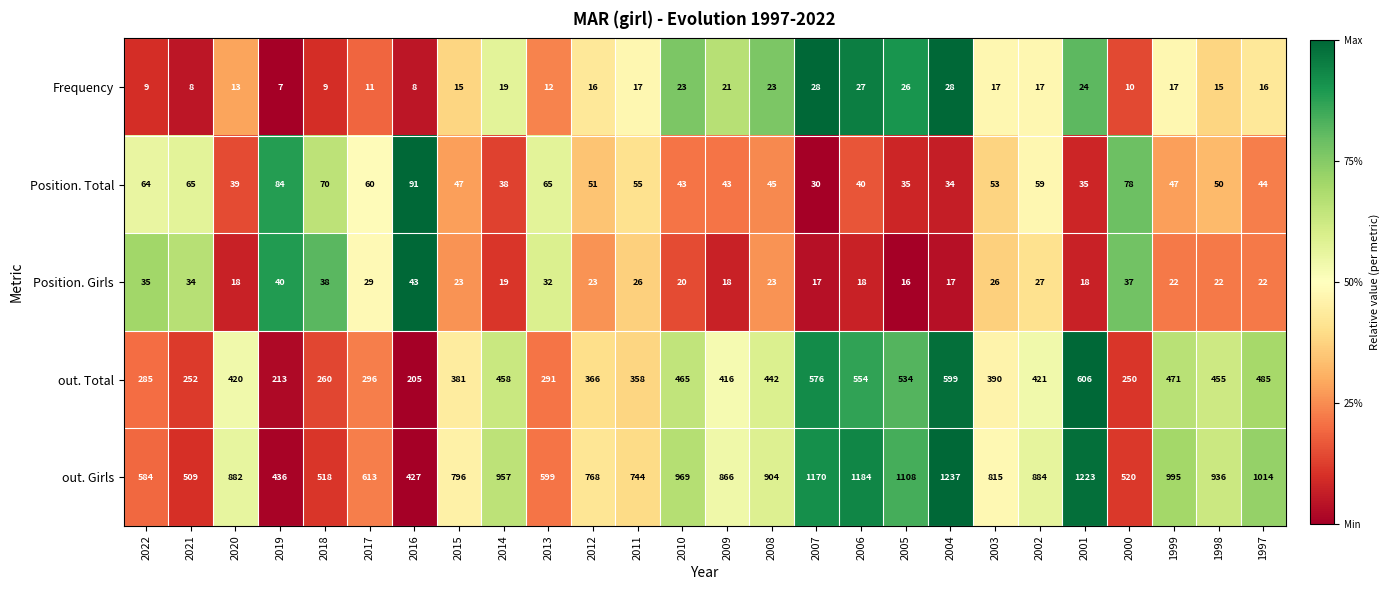

How many distinct data groups are displayed?

5